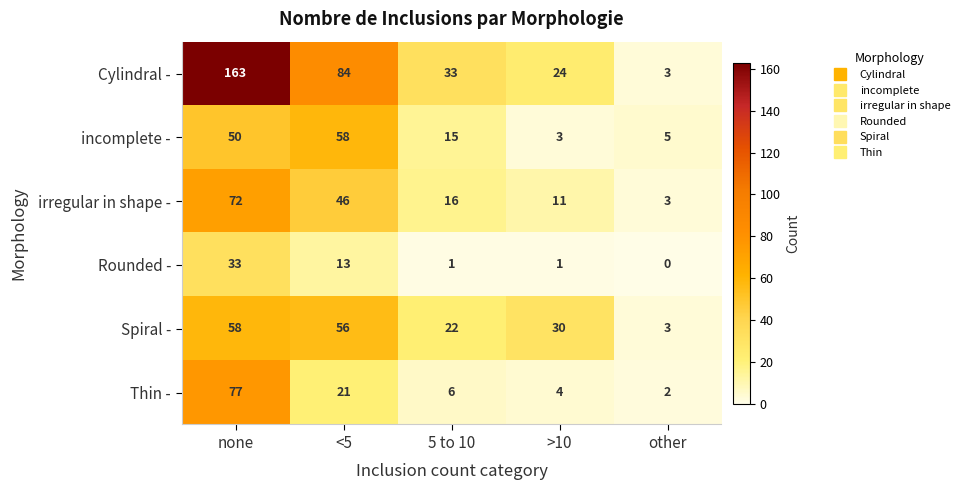

Reading left to right, transcribe all the data shown in this chart.

Cylindral -: 163	84	33	24	3
incomplete -: 50	58	15	3	5
irregular in shape -: 72	46	16	11	3
Rounded -: 33	13	1	1	0
Spiral -: 58	56	22	30	3
Thin -: 77	21	6	4	2